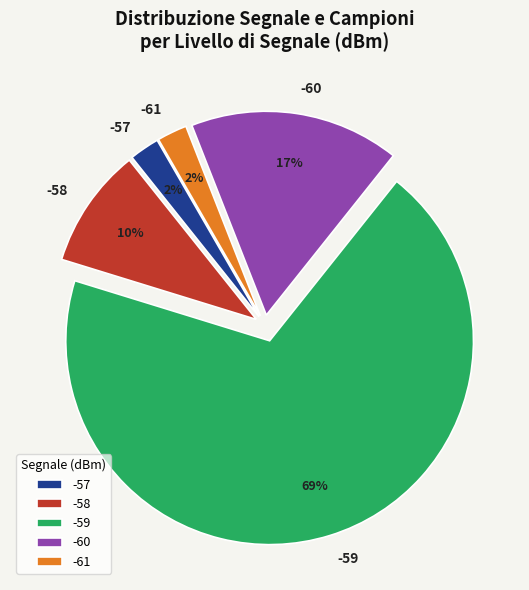

Do -59 and -58 together represent more than half of the pie?

Yes